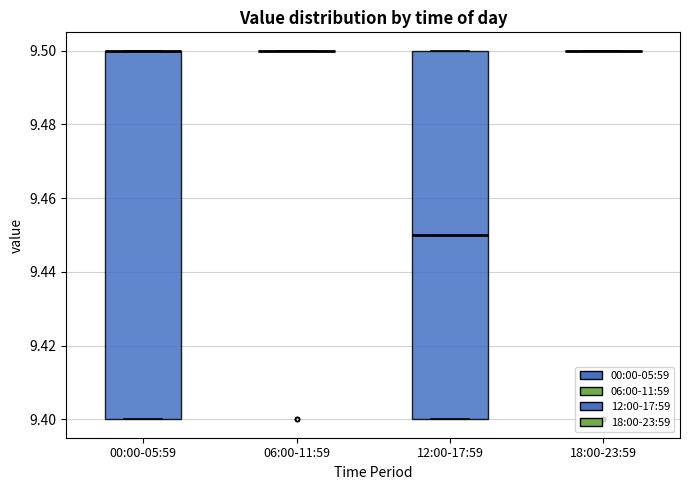

Reading left to right, read every box against the y-axis: the position of its median line, the range the box covers, and the ends of its whiskers. The values are not printed on the chart, so give them approximately, as read against the axis.

00:00-05:59: median 9.50 (drawn on the box's upper edge), box 9.40 to 9.50, whiskers 9.40 to 9.50
06:00-11:59: box collapsed to a line at 9.50, whiskers 9.50 to 9.50
12:00-17:59: median 9.45, box 9.40 to 9.50, whiskers 9.40 to 9.50
18:00-23:59: box collapsed to a line at 9.50, whiskers 9.50 to 9.50